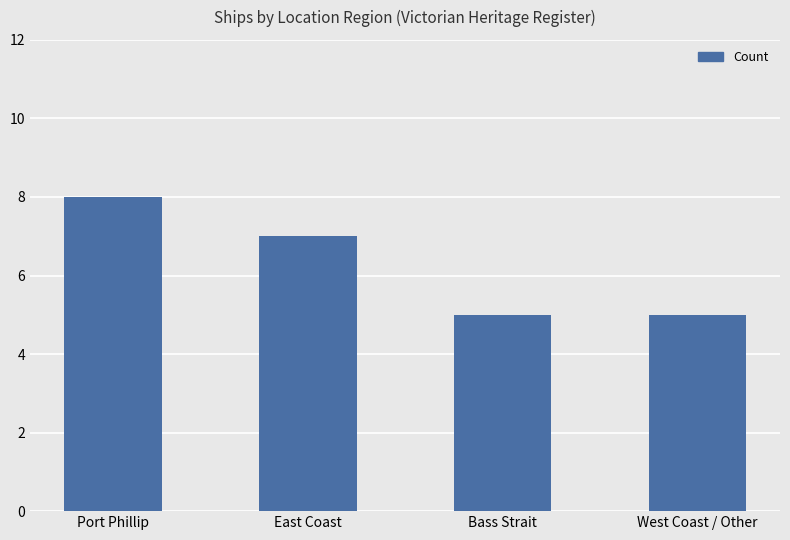

What is the average value?

6